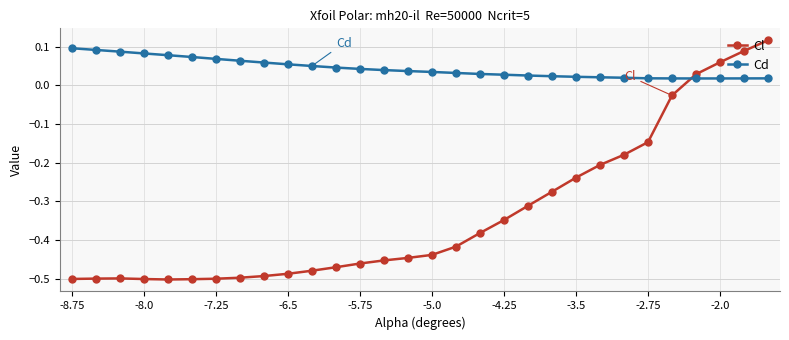

How many distinct data groups are displayed?

2